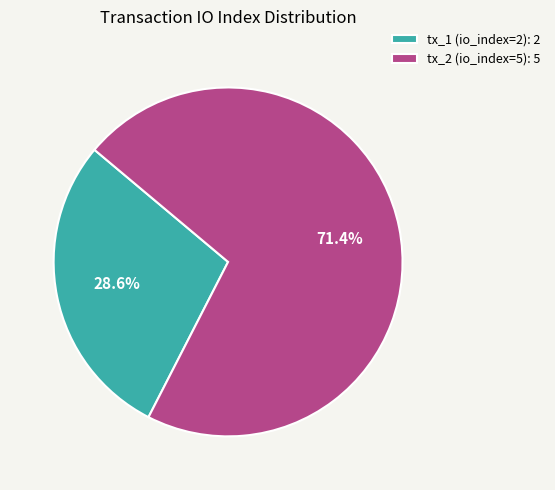

True or false: tx_1 (io_index=2) accounts for 42% of the total.

False